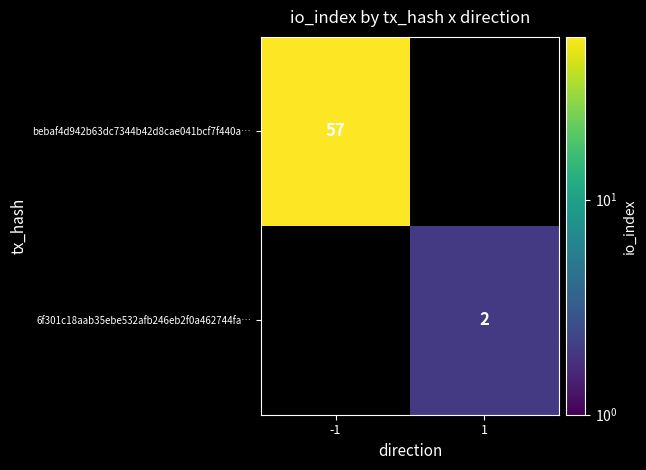

How many categories are shown in the chart?

2